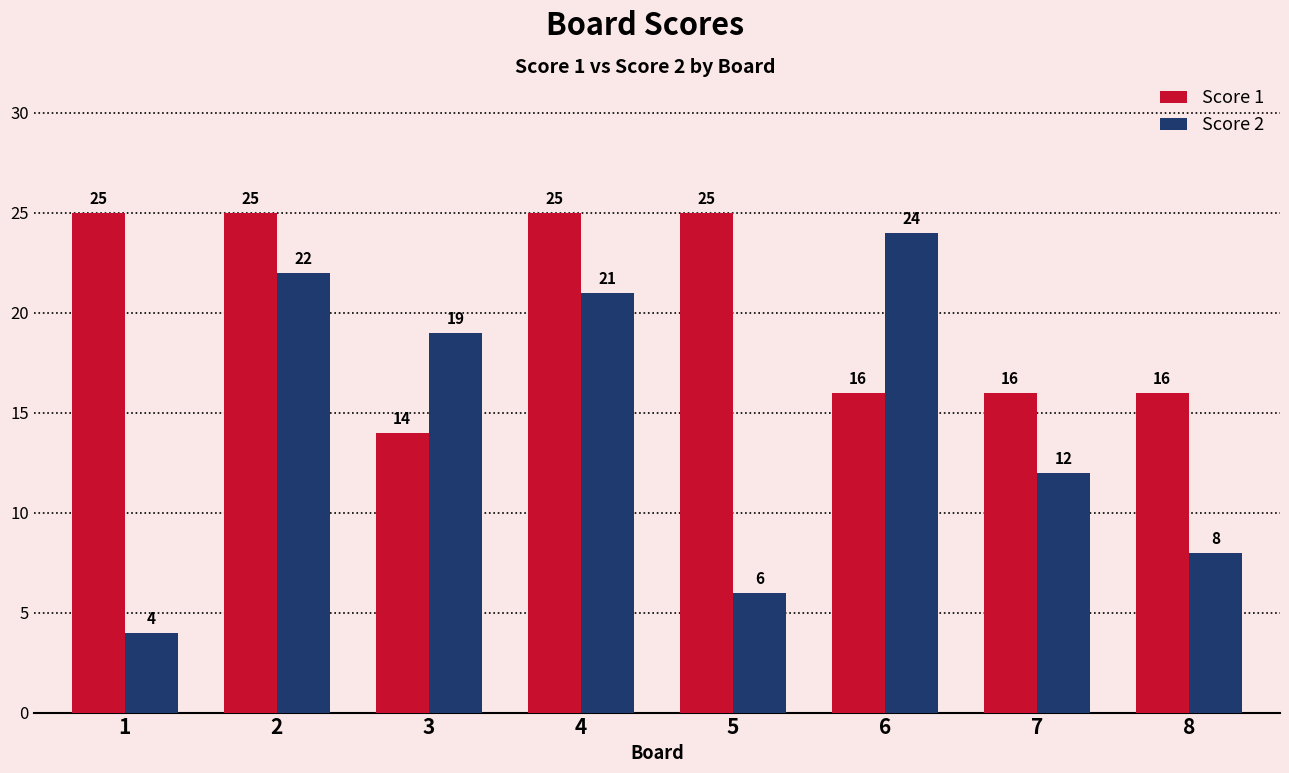

How many values in the Score 2 series are below 19?

4